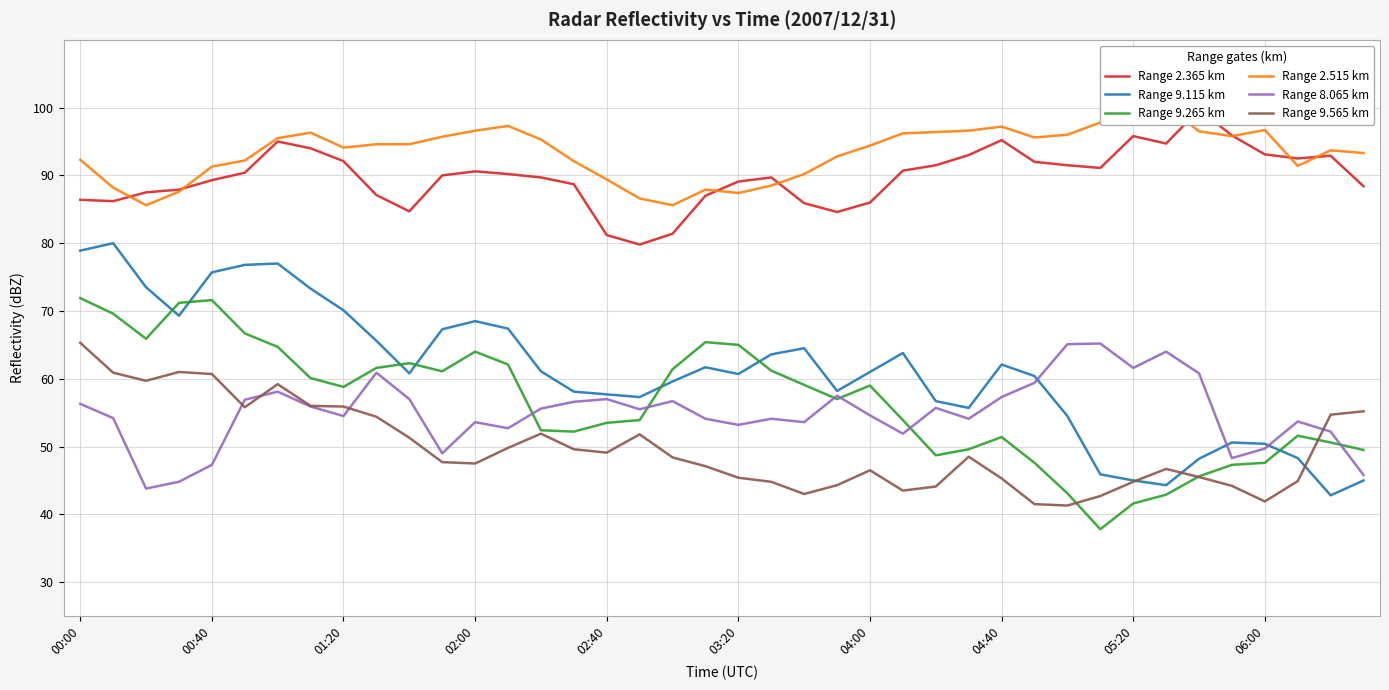

What is the value of the Range 2.365 km point at the 10th from the left?

87.1